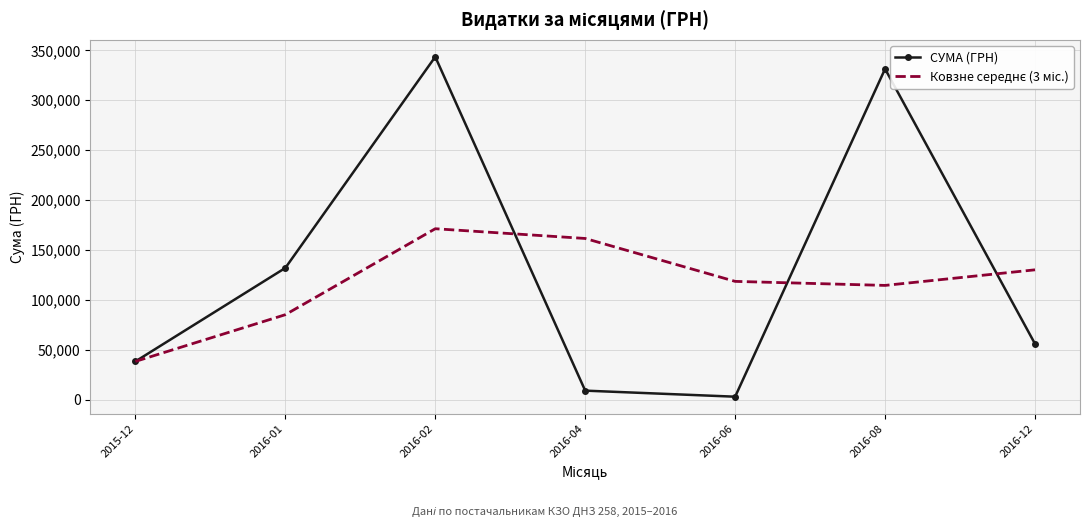

What is the highest value of the СУМА (ГРН) series?

343478.9